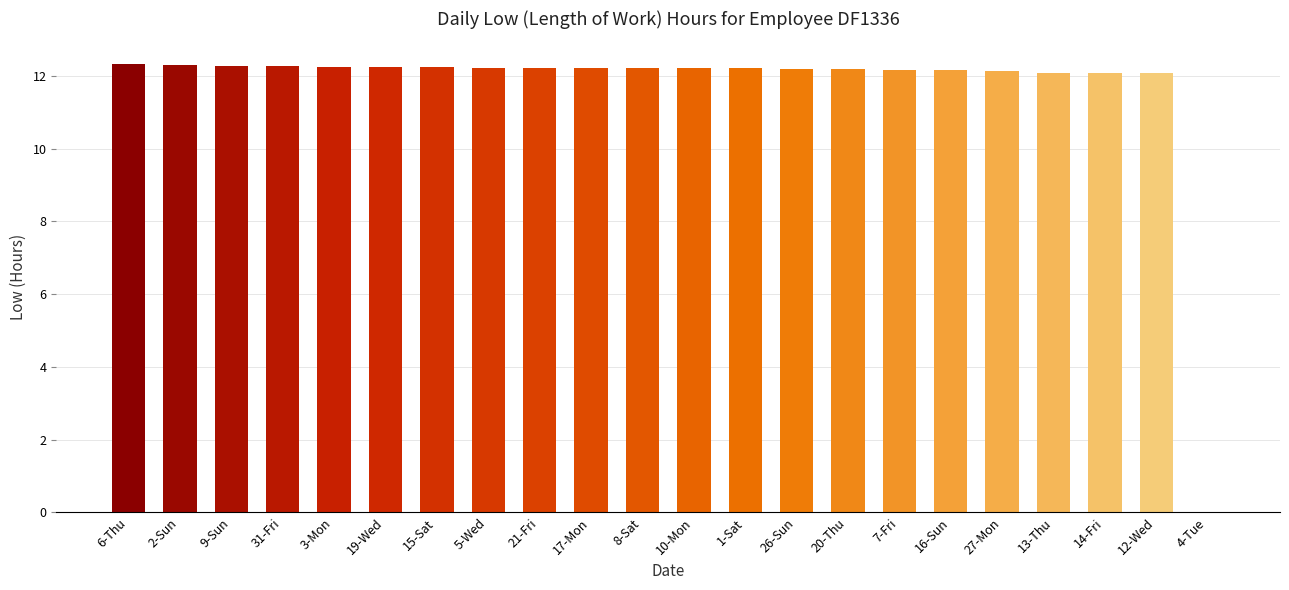

How many positive values are there?

21